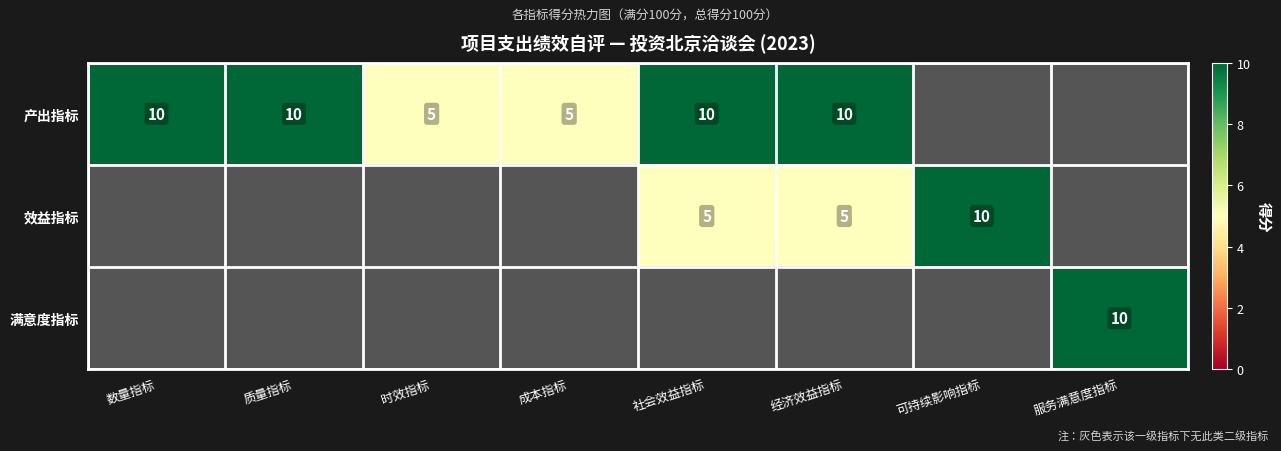

Which has a higher value, 数量指标 or 社会效益指标?

数量指标